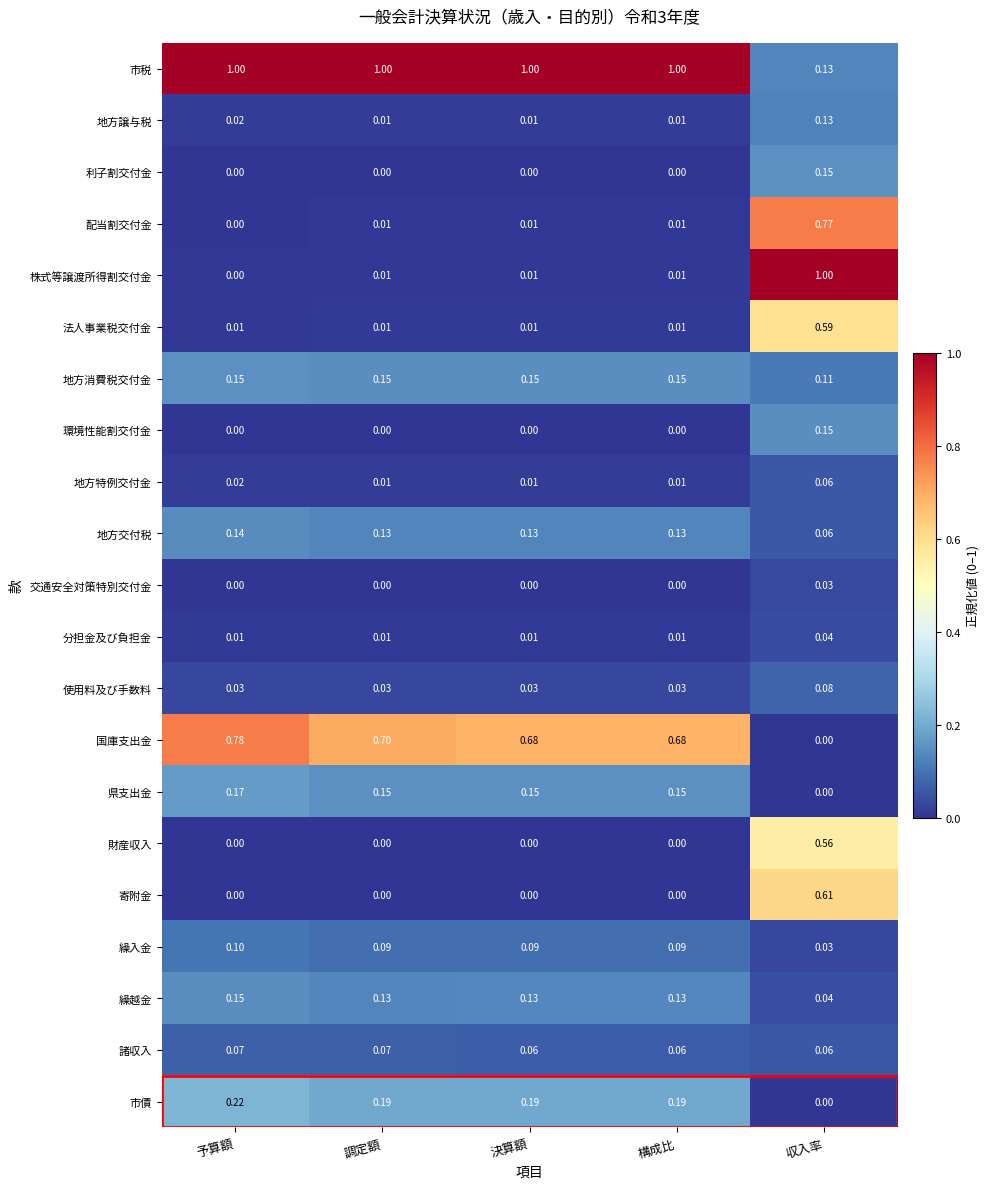

Which series has the widest spread of values?

株式等譲渡所得割交付金